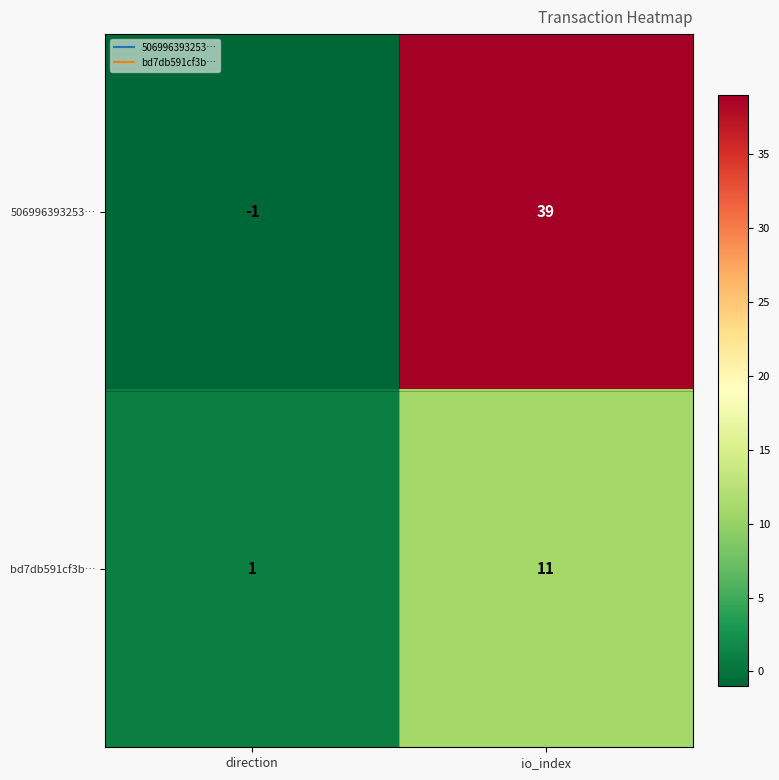

Rank the series at direction from lowest to highest value.

506996393253…, bd7db591cf3b…